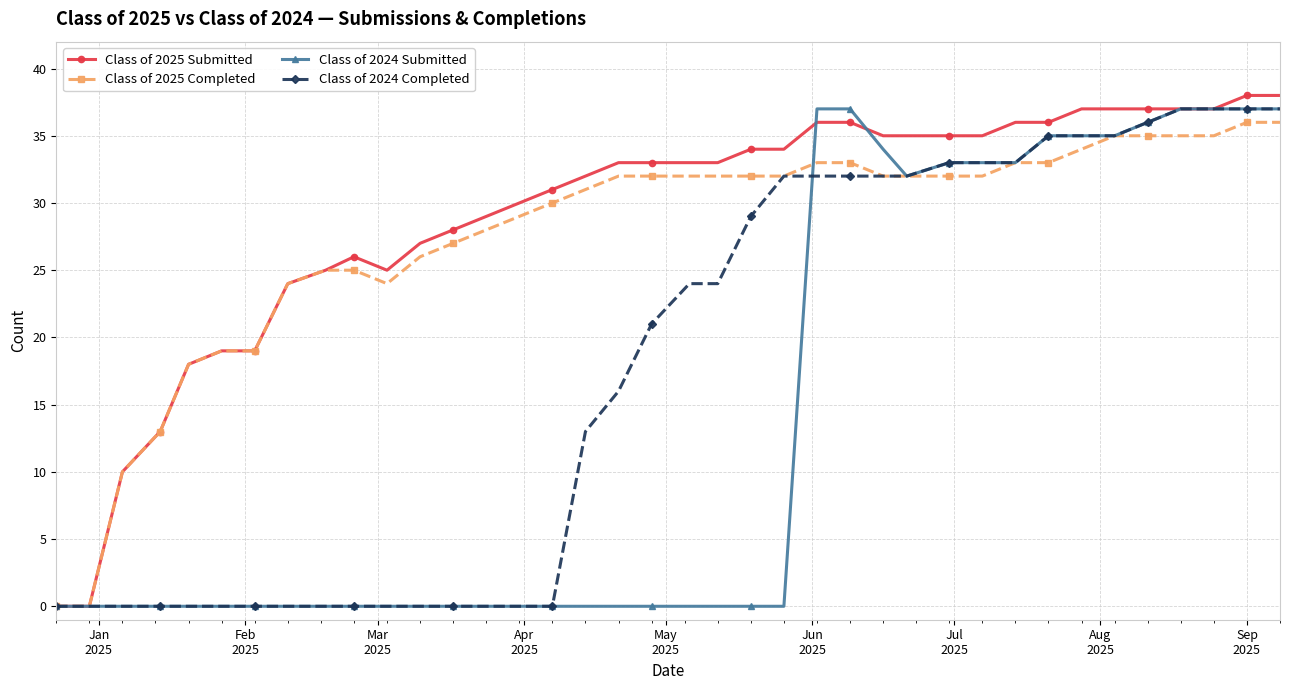

What is the greatest value displayed?

38